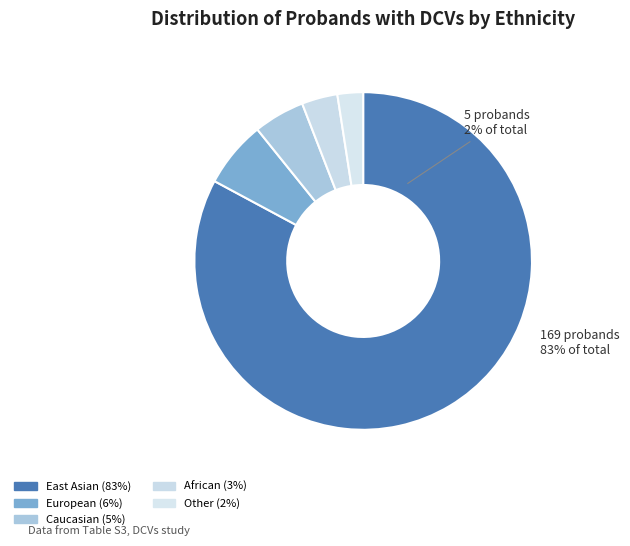

What percentage do Other and Caucasian together represent?

7.4%